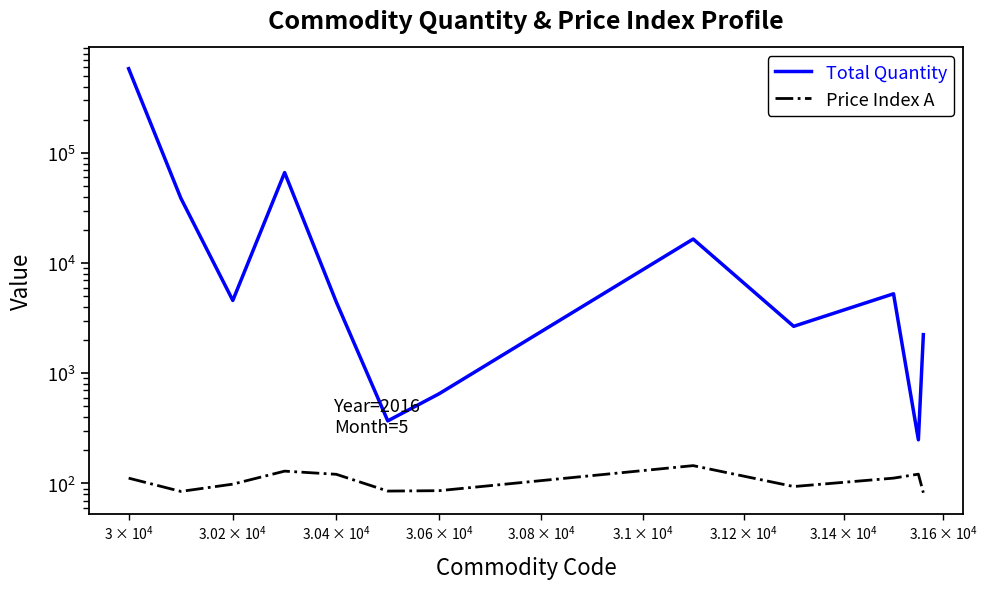

True or false: Price Index A and Total Quantity cross at least once.

False